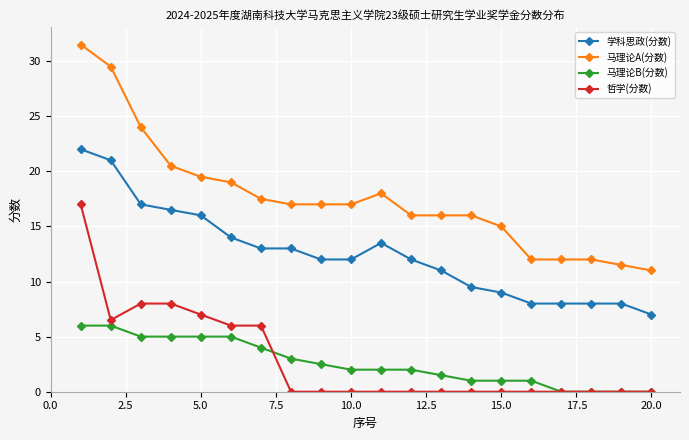

Rank the series by their maximum value, from lowest to highest.

马理论B(分数), 哲学(分数), 学科思政(分数), 马理论A(分数)